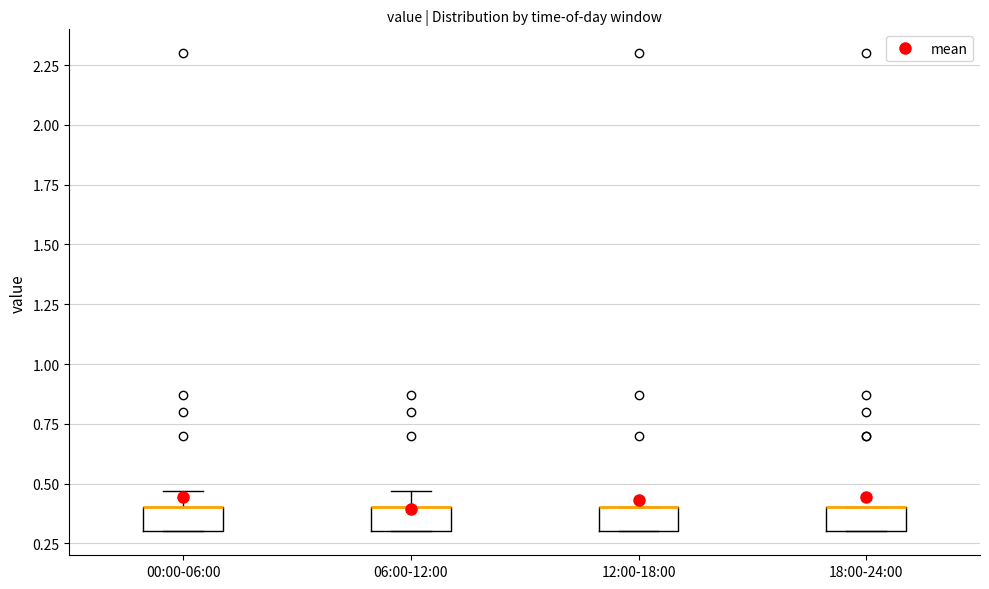

Where does the upper whisker of the box for 00:00-06:00 end on the y-axis? The values are not printed on the chart, so give them approximately, as read against the axis.

0.45